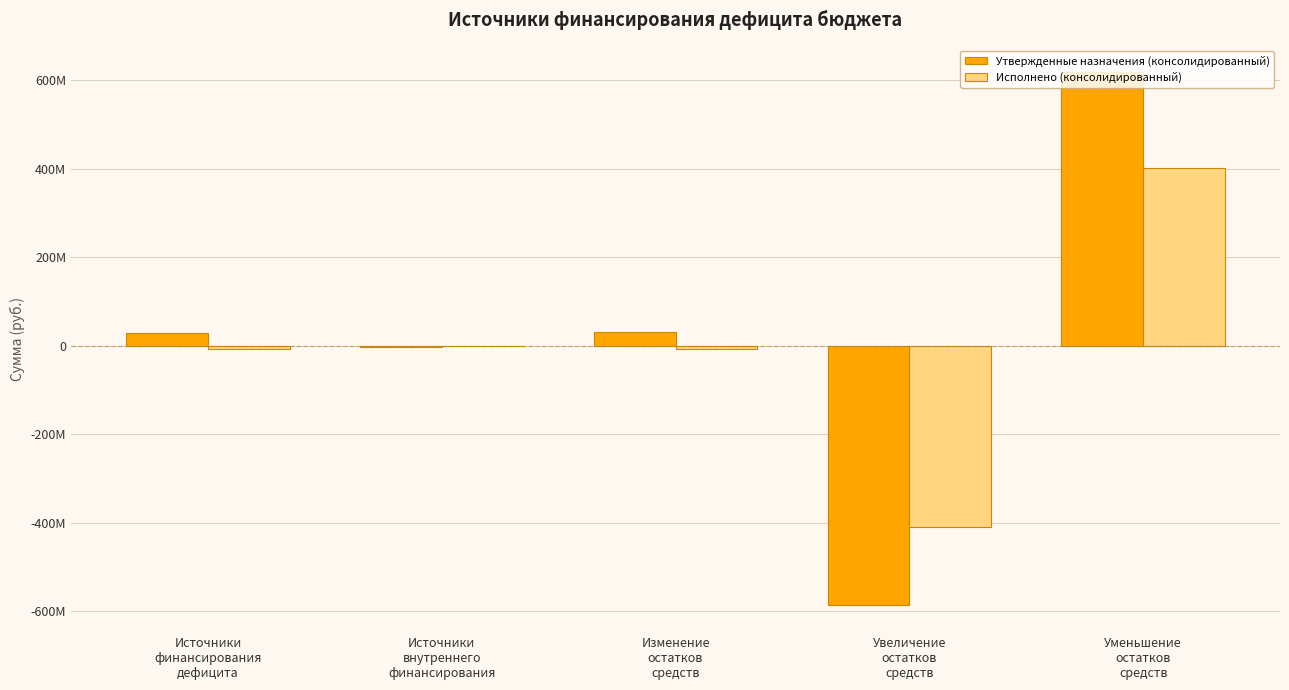

Reading left to right, list all the values displayed in this chart.

Утвержденные назначения (консолидированный): Источники
финансирования
дефицита=29156674.4	Источники
внутреннего
финансирования=-2690000.0	Изменение
остатков
средств=31846674.4	Увеличение
остатков
средств=-586910634.1	Уменьшение
остатков
средств=618757308.5
Исполнено (консолидированный): Источники
финансирования
дефицита=-7416993.8	Источники
внутреннего
финансирования=0.0	Изменение
остатков
средств=-7416993.8	Увеличение
остатков
средств=-409946602.1	Уменьшение
остатков
средств=402529608.3